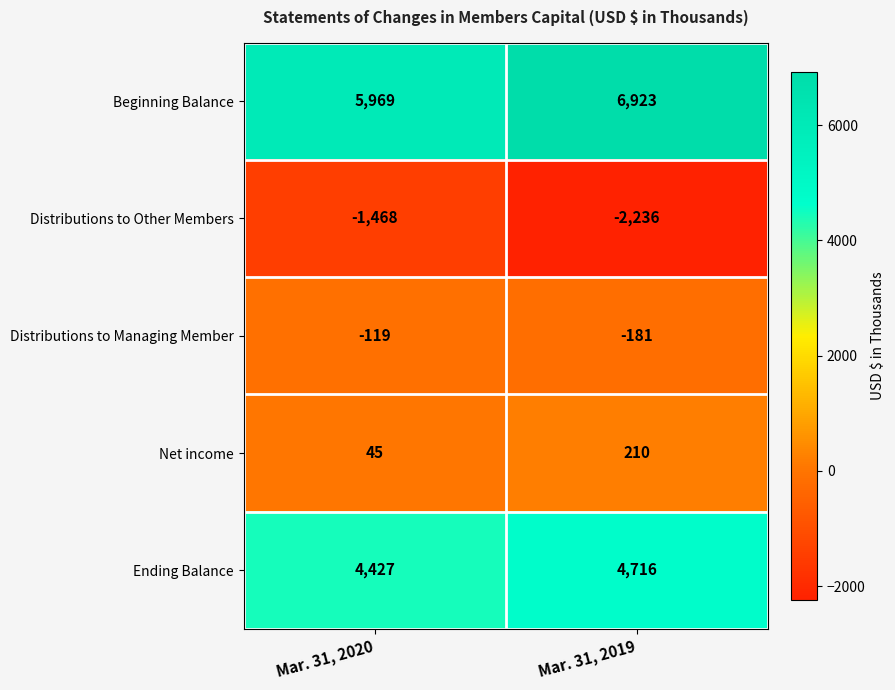

Count the number of data series in this chart.

5